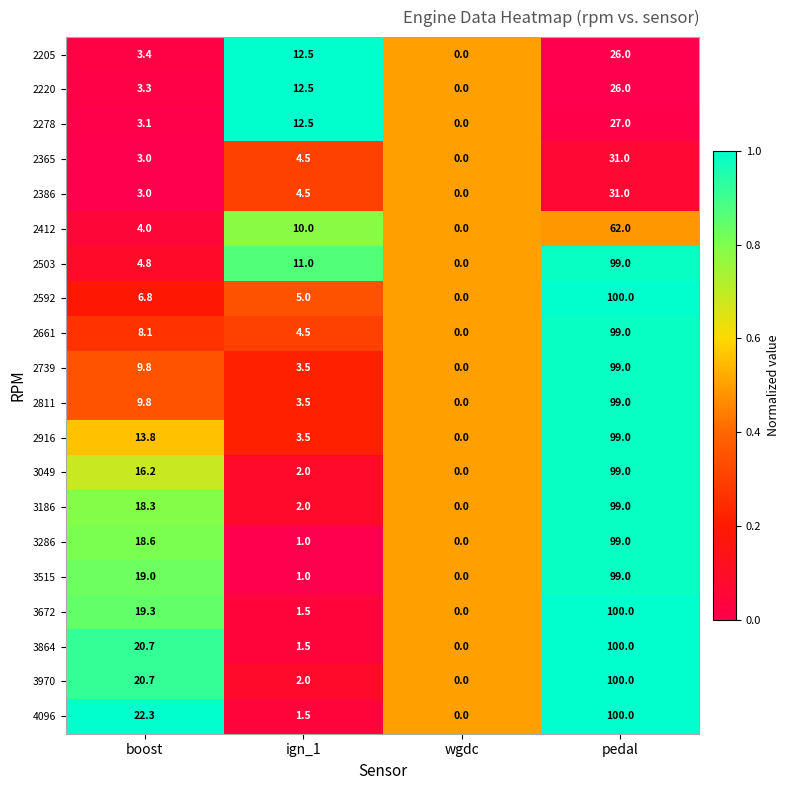

At which category is the sum across all series the highest?

pedal